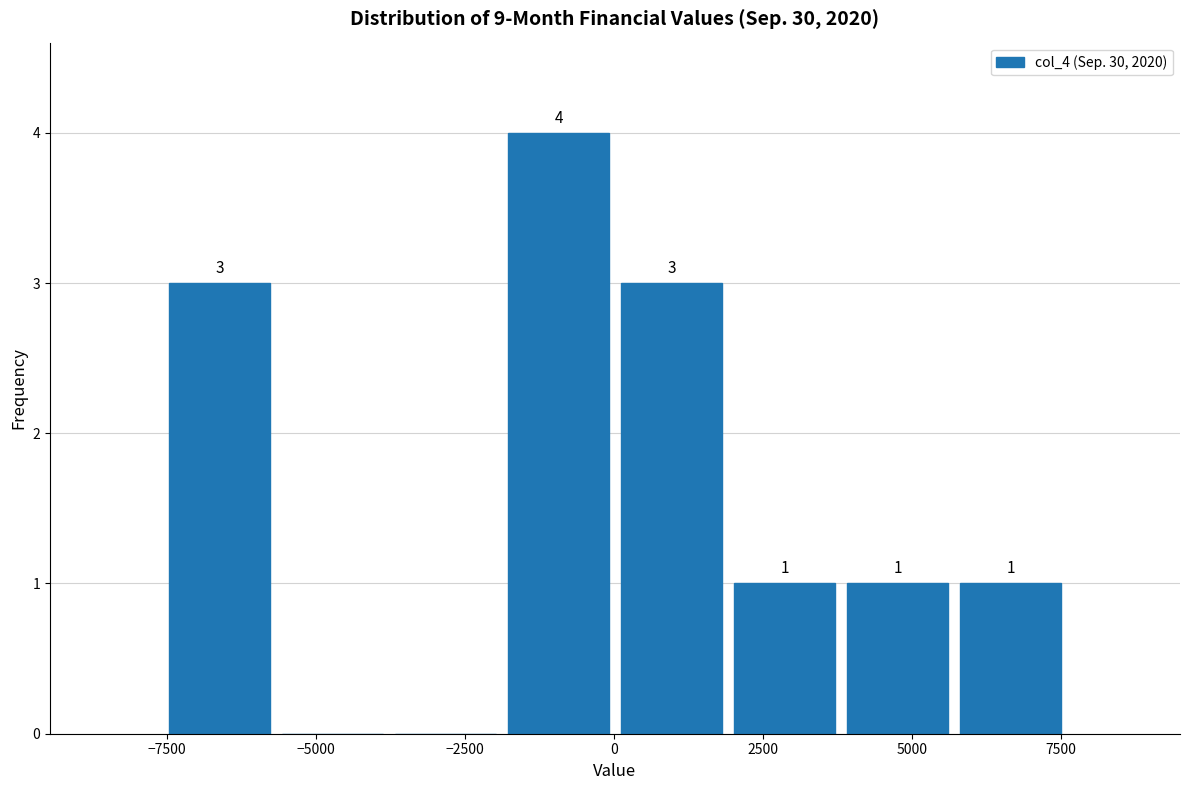

Read against the x-axis, roughly where is the centre of the tallest bar?

-1000